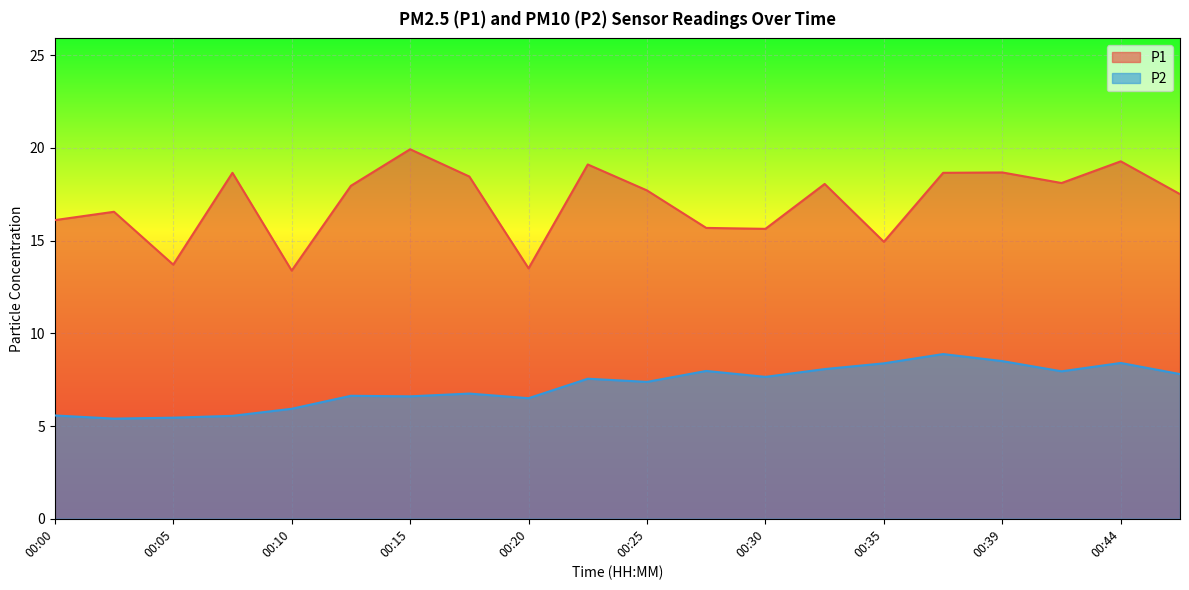

Reading right to left, list all the values displayed in this chart.

P1: 17.5	19.3	18.1	18.7	18.6	14.9	18.1	15.6	15.7	17.7	19.1	13.5	18.4	19.9	17.9	13.4	18.6	13.7	16.6	16.1
P2: 7.8	8.4	8.0	8.5	8.9	8.4	8.1	7.7	8.0	7.4	7.5	6.5	6.8	6.6	6.6	5.9	5.5	5.5	5.4	5.6